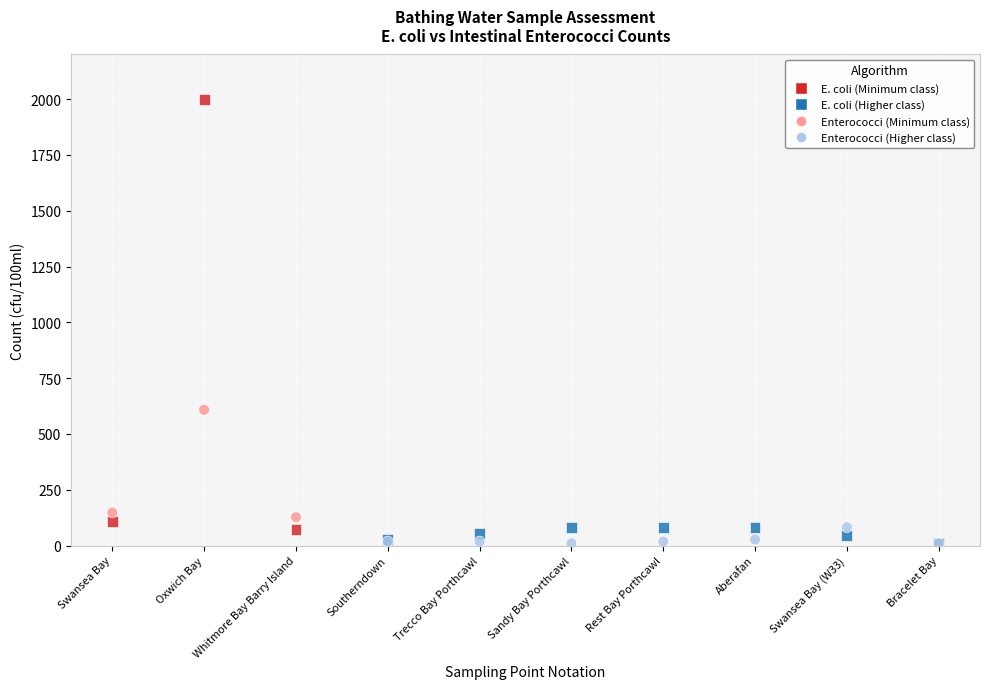

Across all series, what Y value is closest to 1005?

608